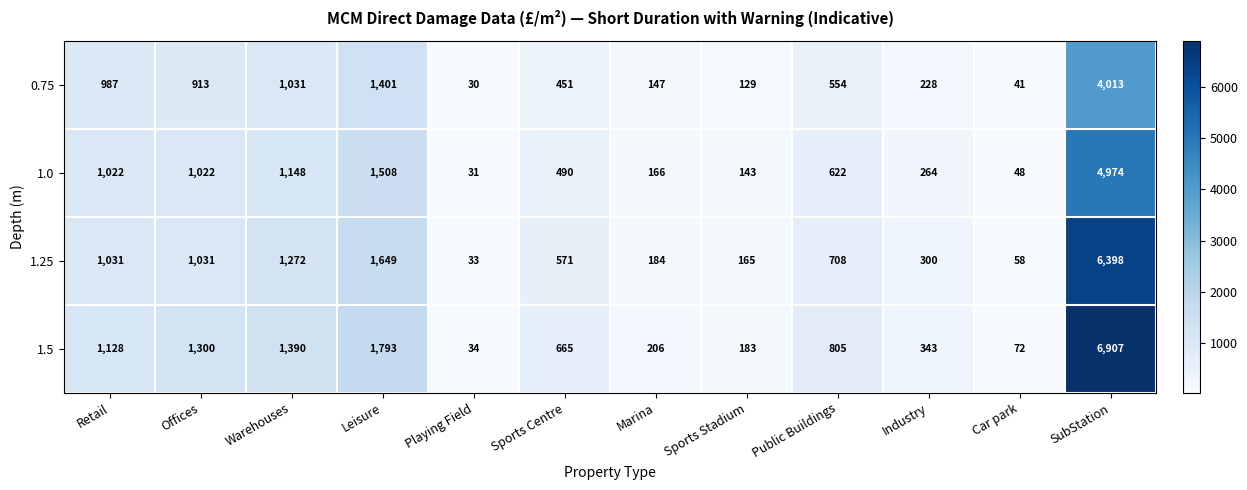

Rank the series at Marina from lowest to highest value.

0.75, 1.0, 1.25, 1.5